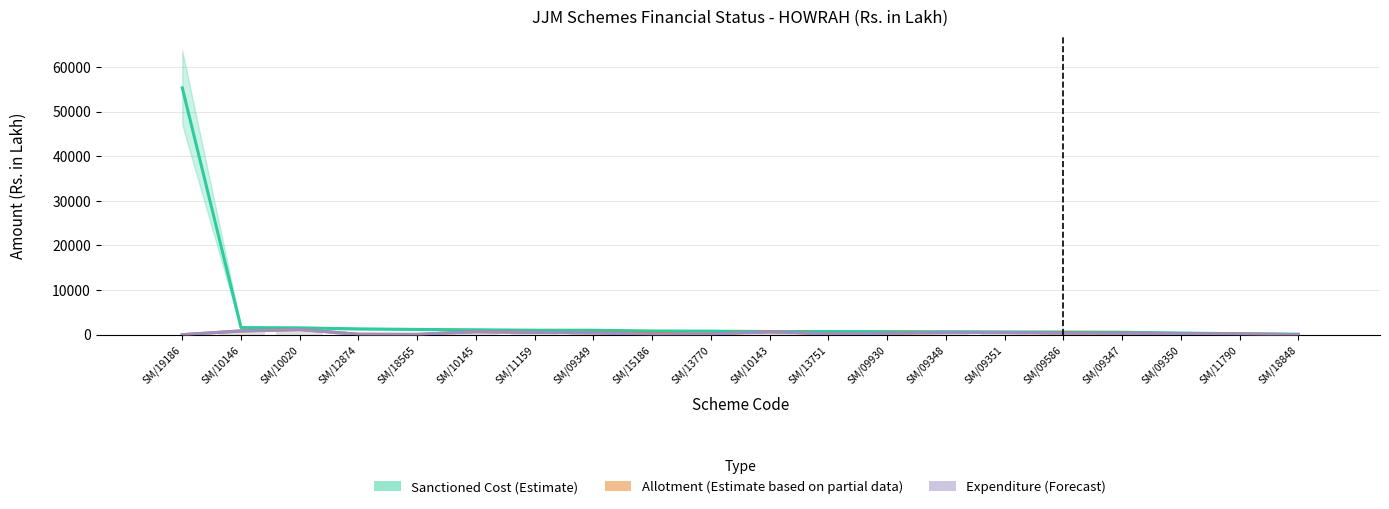

How many groups of bars are there?

20